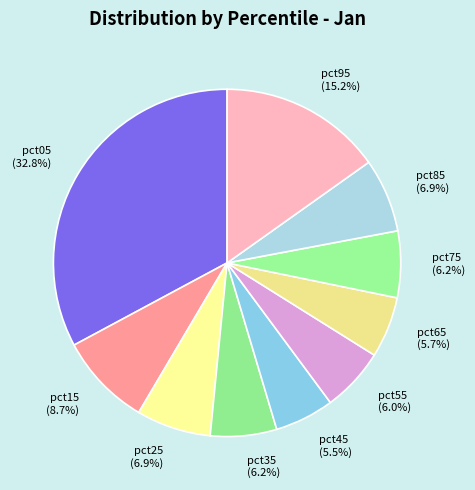

Which slice is the largest?

pct05